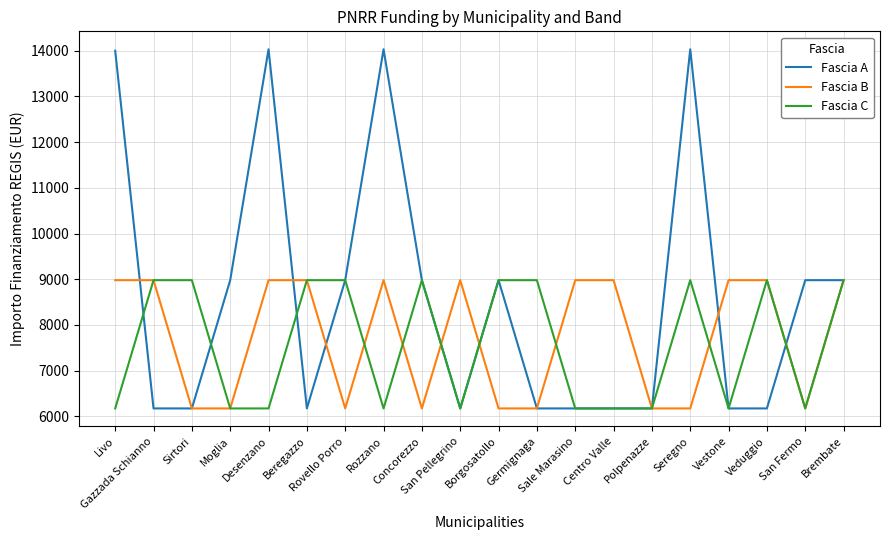

What is the sum of the Fascia B values at Rozzano and Desenzano?

17958.4